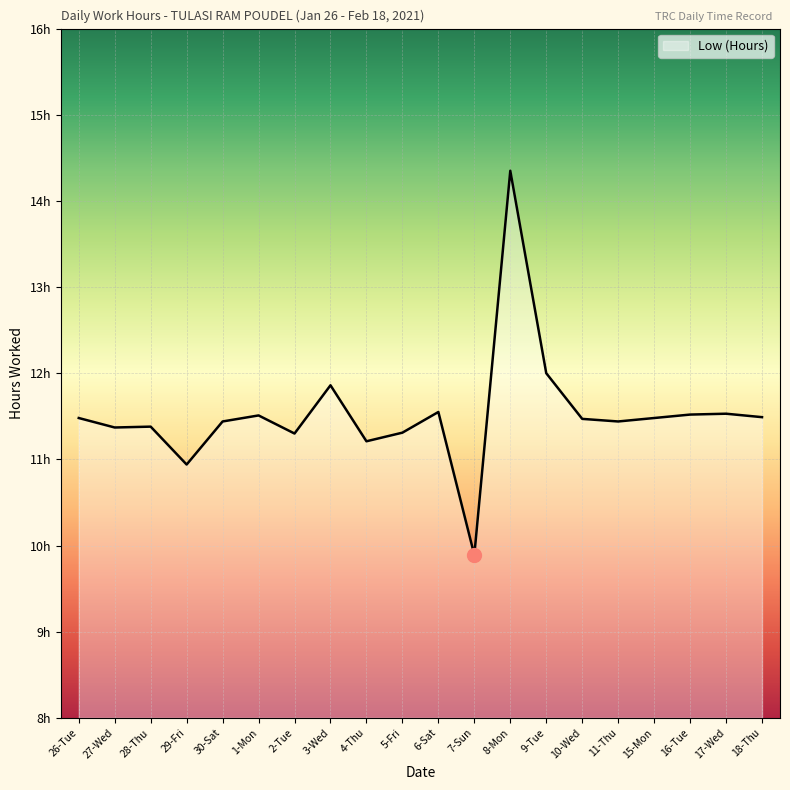

List the labels in order of value, smallest first.

7-Sun, 29-Fri, 4-Thu, 2-Tue, 5-Fri, 27-Wed, 28-Thu, 30-Sat, 11-Thu, 10-Wed, 26-Tue, 15-Mon, 18-Thu, 1-Mon, 16-Tue, 17-Wed, 6-Sat, 3-Wed, 9-Tue, 8-Mon